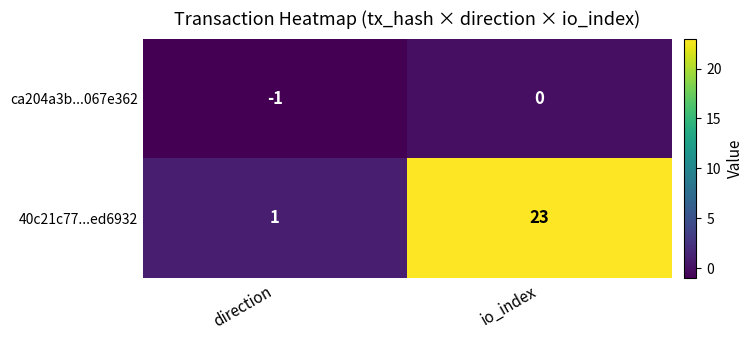

Between direction and io_index, which series saw the biggest shift?

40c21c77...ed6932